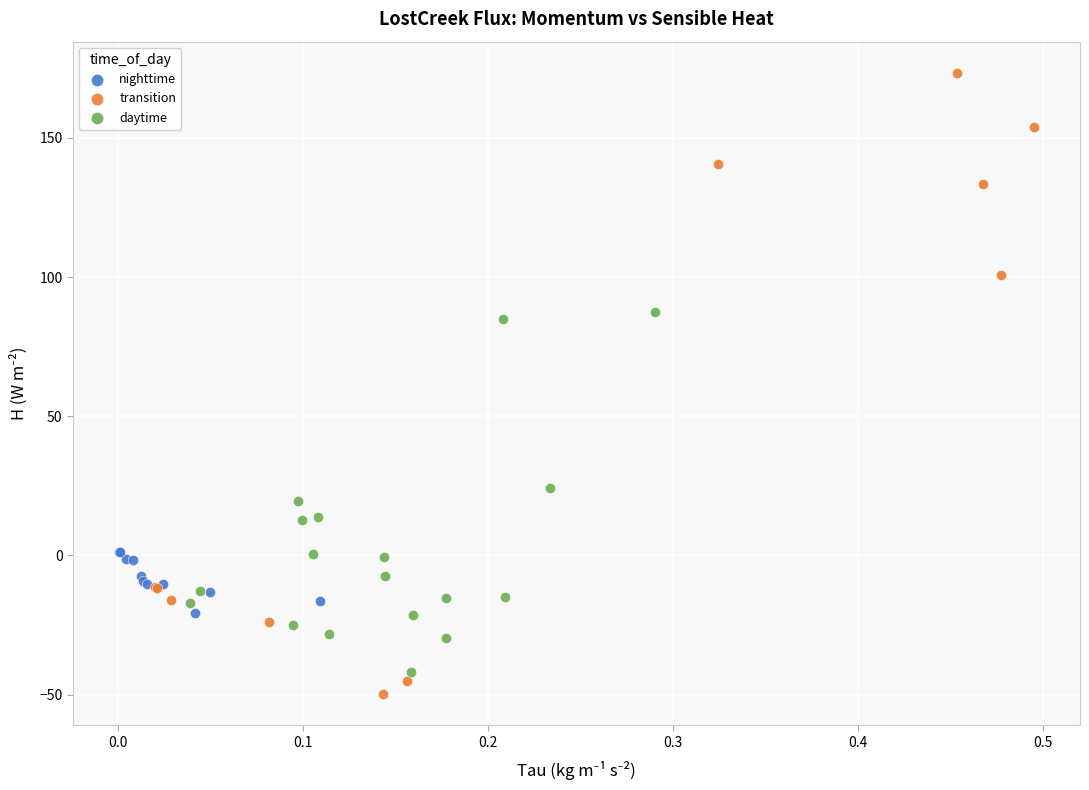

Which series has the largest Y range (max minus min)?

transition